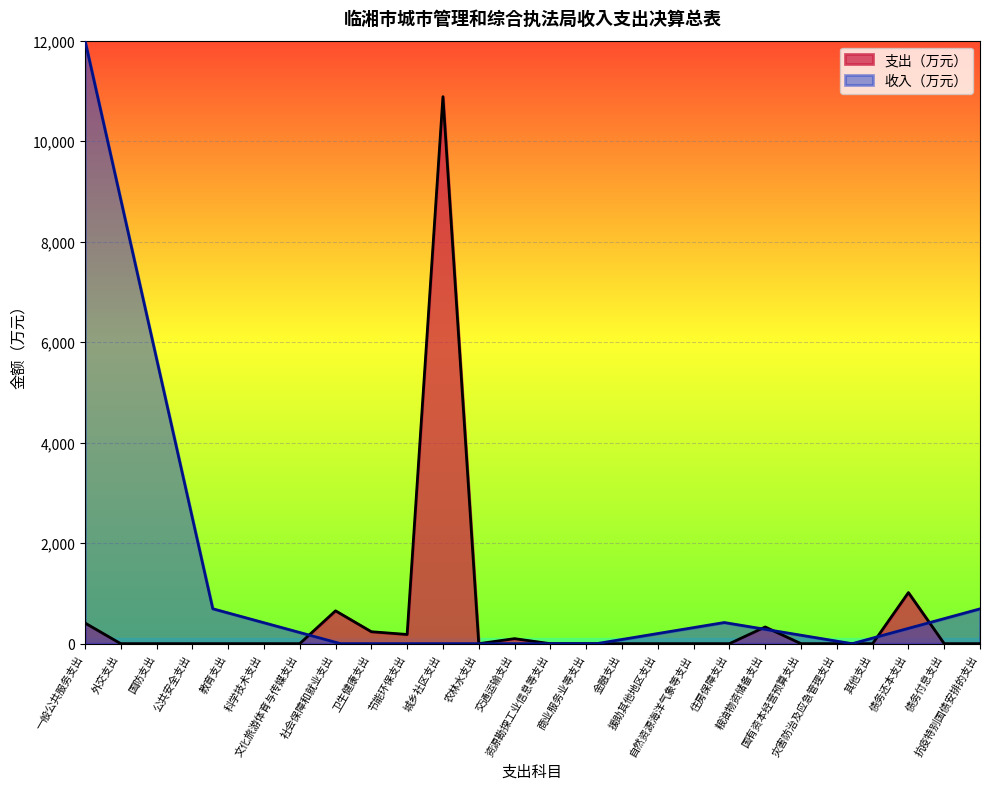

Which label corresponds to the largest value in the chart?

一般公共服务支出